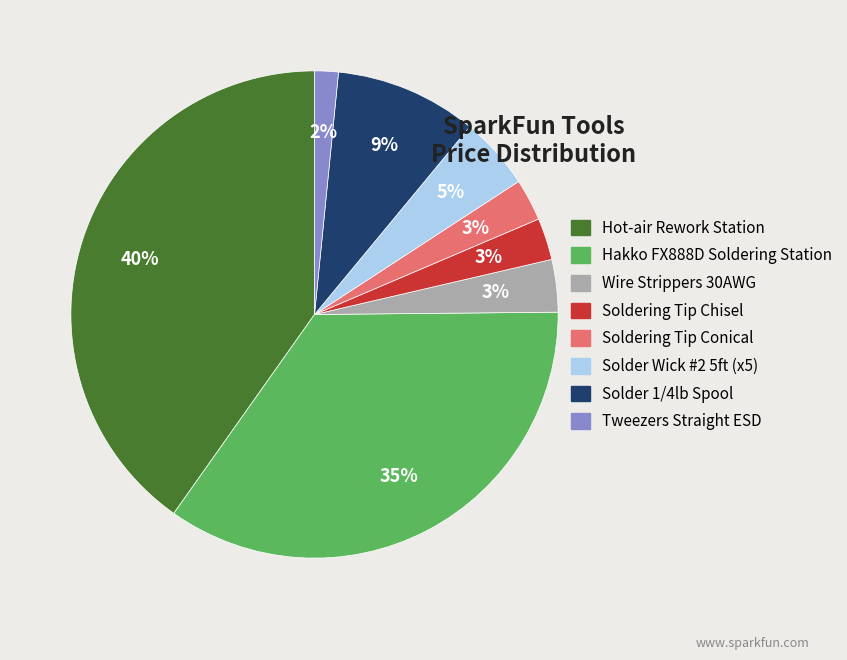

Which slice is the smallest?

Tweezers Straight ESD